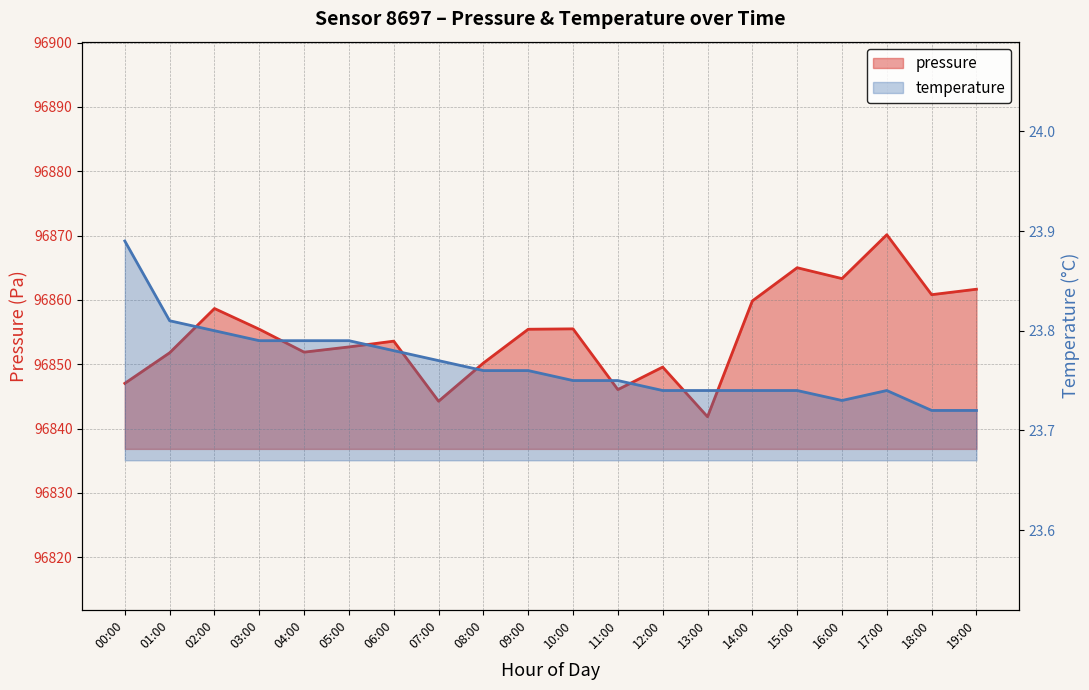

What is the sum of all pressure values?

1937094.7